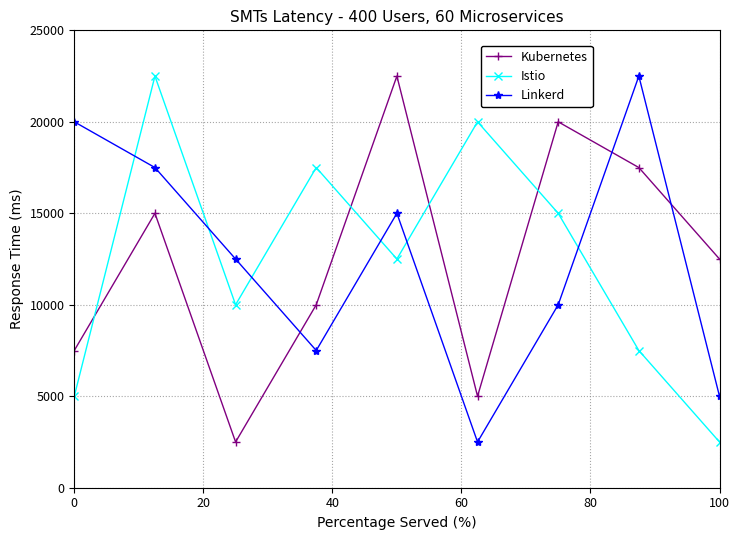

Reading right to left, transcribe all the data shown in this chart.

Kubernetes: 12500	17500	20000	5000	22500	10000	2500	15000	7500
Istio: 2500	7500	15000	20000	12500	17500	10000	22500	5000
Linkerd: 5000	22500	10000	2500	15000	7500	12500	17500	20000